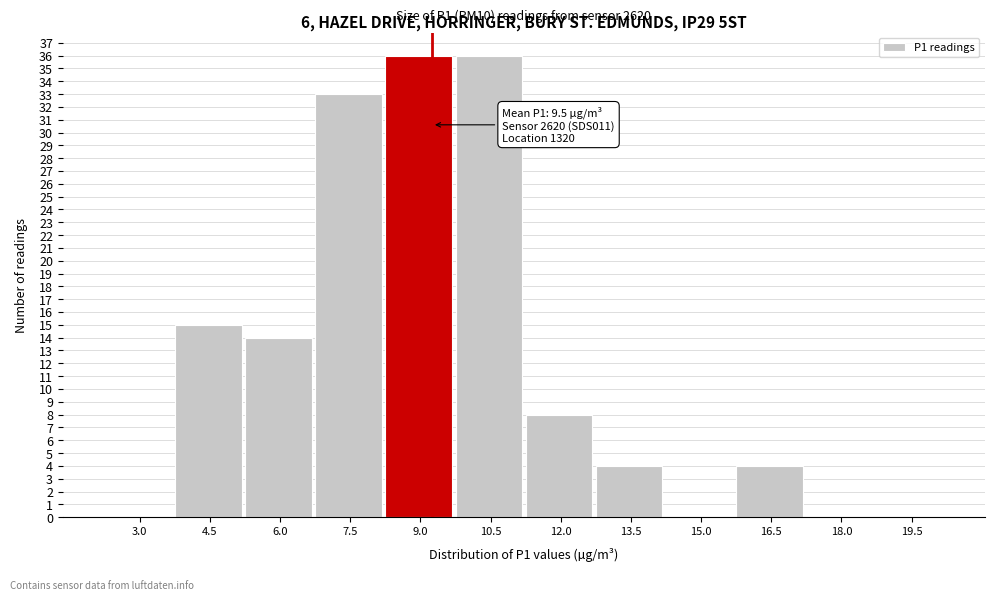

Reading left to right, transcribe all the data shown in this chart.

3.0=0	4.5=15	6.0=14	7.5=33	9.0=36	10.5=36	12.0=8	13.5=4	15.0=0	16.5=4	18.0=0	19.5=0